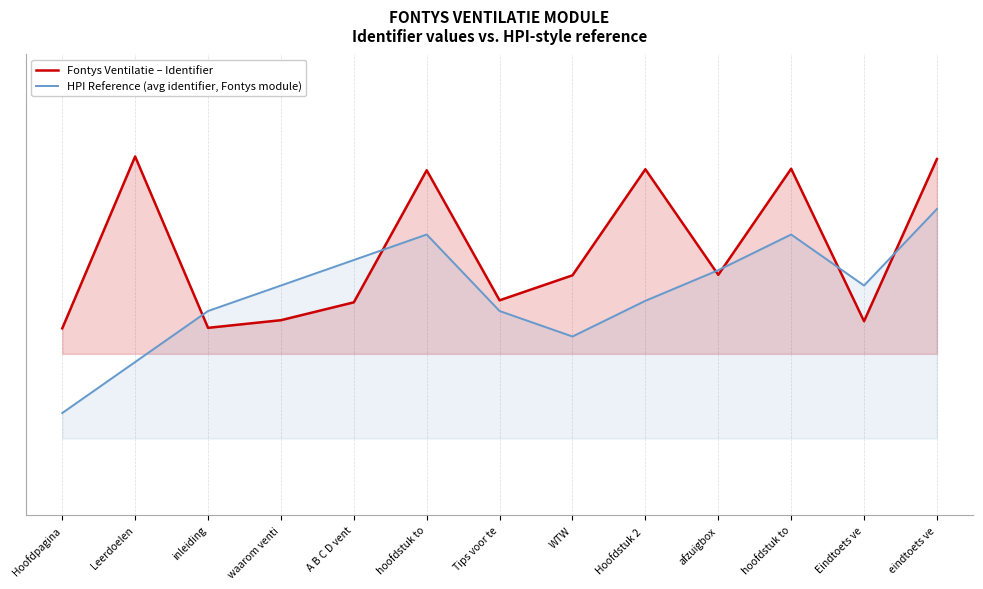

At which category does HPI Reference (avg identifier, Fontys module) reach its first local peak?

hoofdstuk to